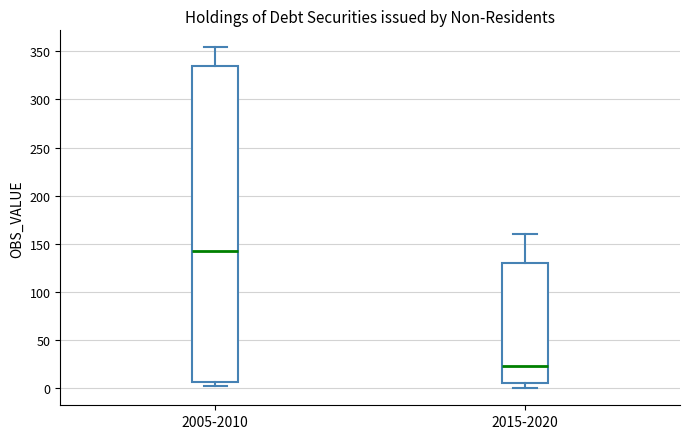

Which box is the tallest, from its lower edge to its upper edge?

2005-2010